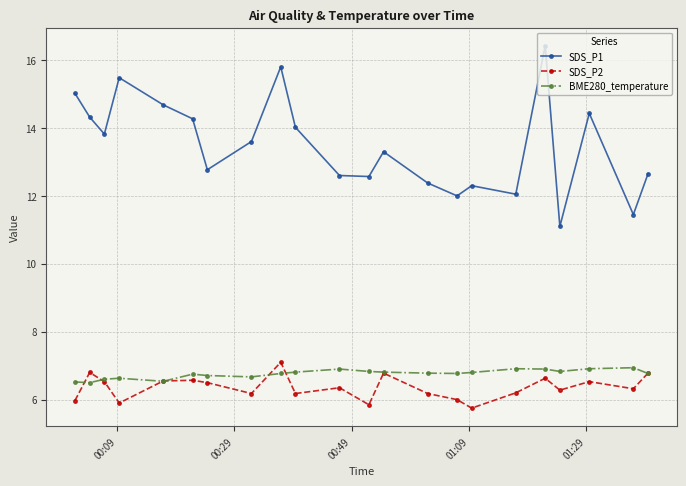

What is the minimum value for SDS_P2?

5.8